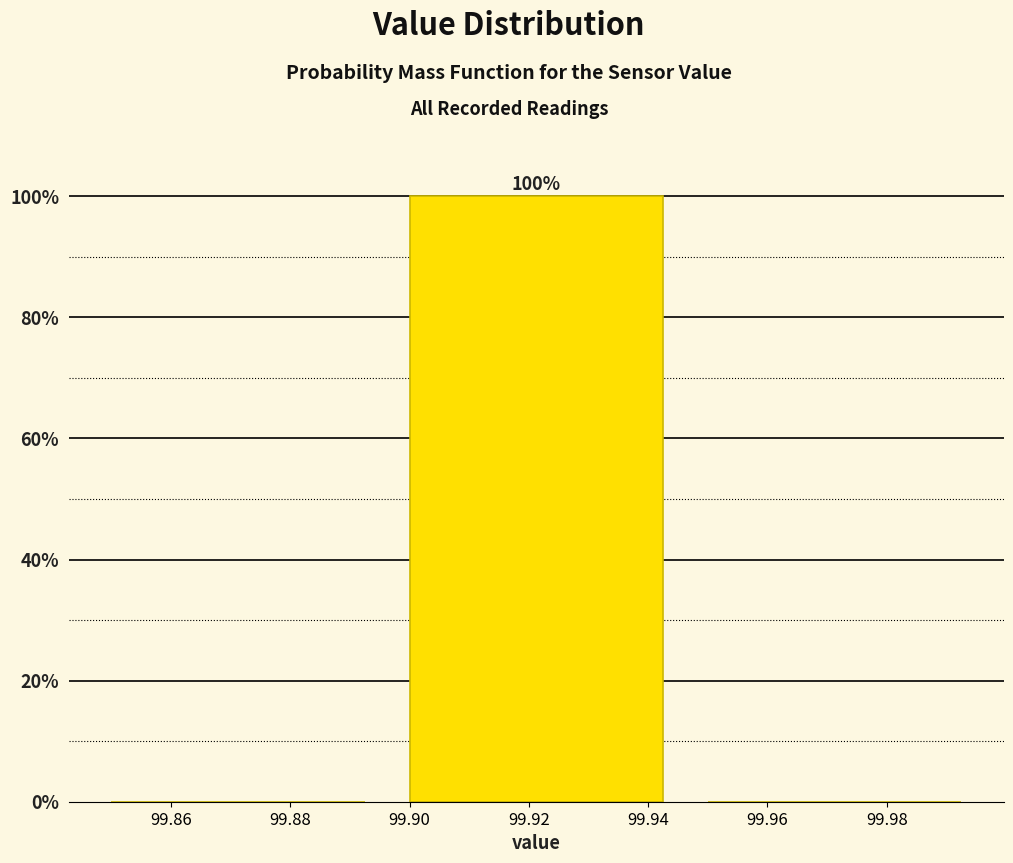

Which range on the x-axis has the tallest bar?

99.90 to 99.95